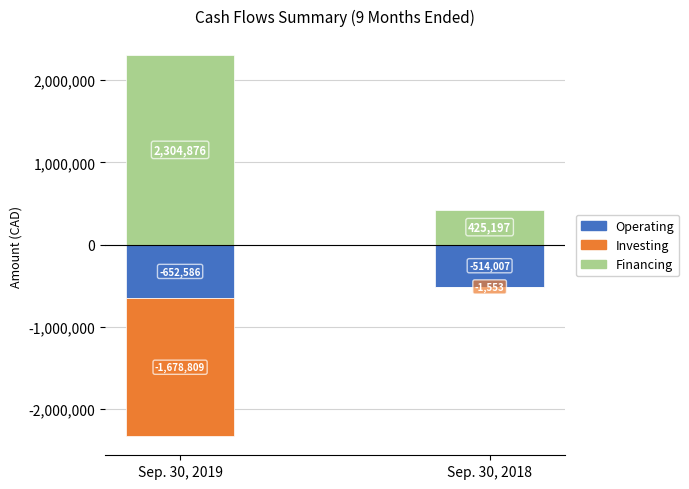

What is the average value of the Financing series?

1365036